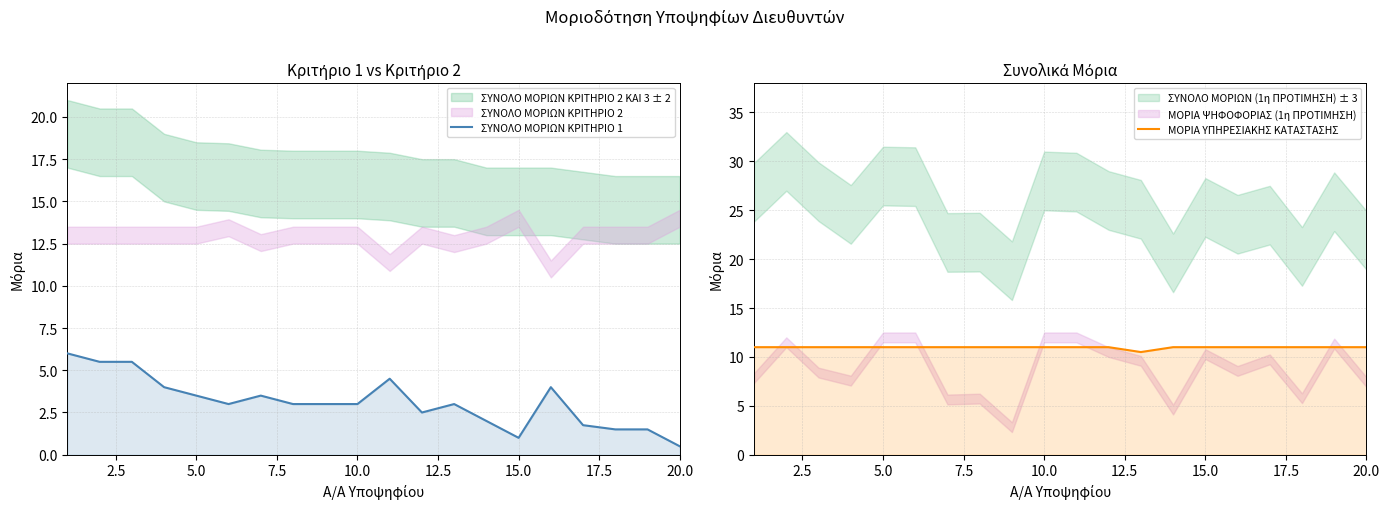

True or false: ΜΟΡΙΑ ΥΠΗΡΕΣΙΑΚΗΣ ΚΑΤΑΣΤΑΣΗΣ and ΣΥΝΟΛΟ ΜΟΡΙΩΝ ΚΡΙΤΗΡΙΟ 1 intersect in this chart.

False